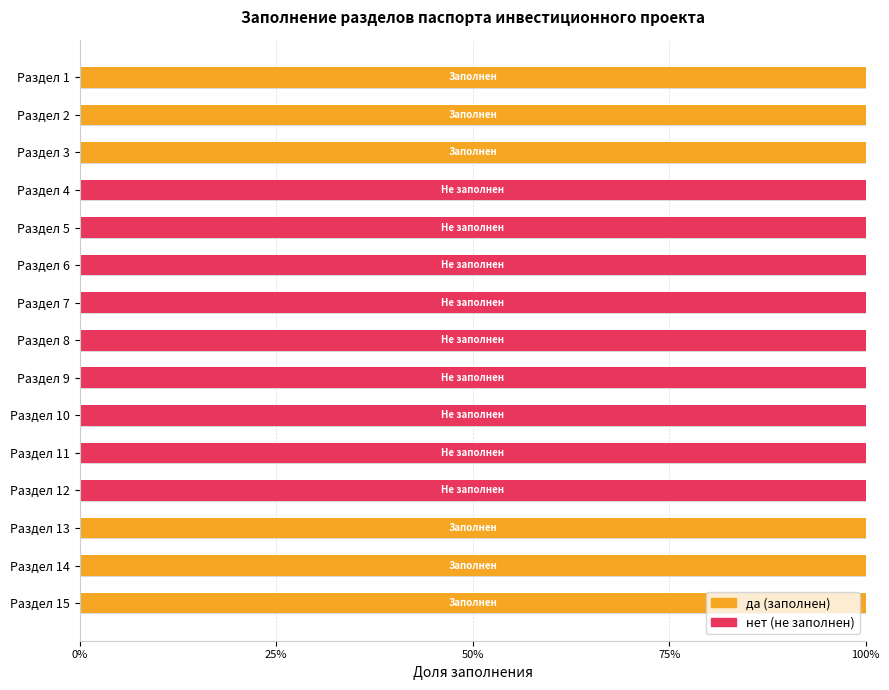

Which series has the widest spread of values?

да